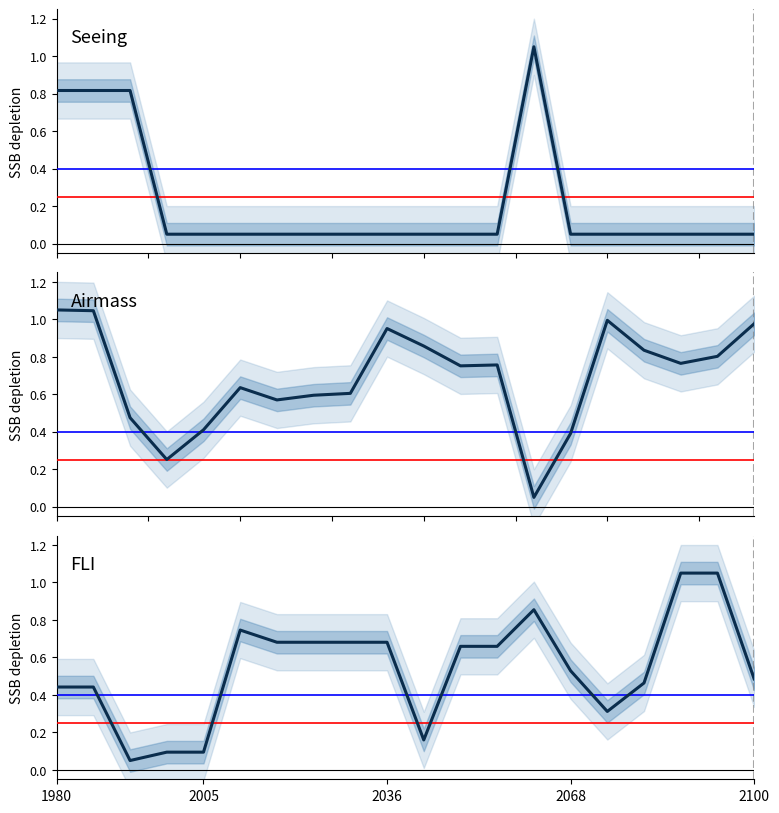

At how many categories does at least one series exceed 0?

20